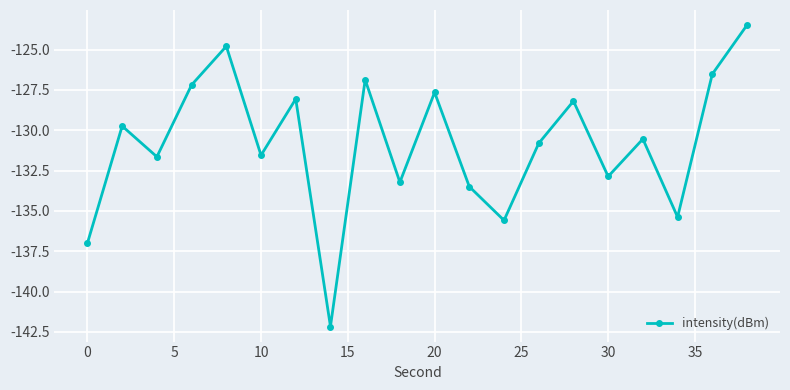

Reading left to right, transcribe all the data shown in this chart.

-137.0	-129.7	-131.6	-127.2	-124.8	-131.5	-128.1	-142.2	-126.9	-133.2	-127.7	-133.5	-135.6	-130.8	-128.2	-132.9	-130.5	-135.4	-126.5	-123.5